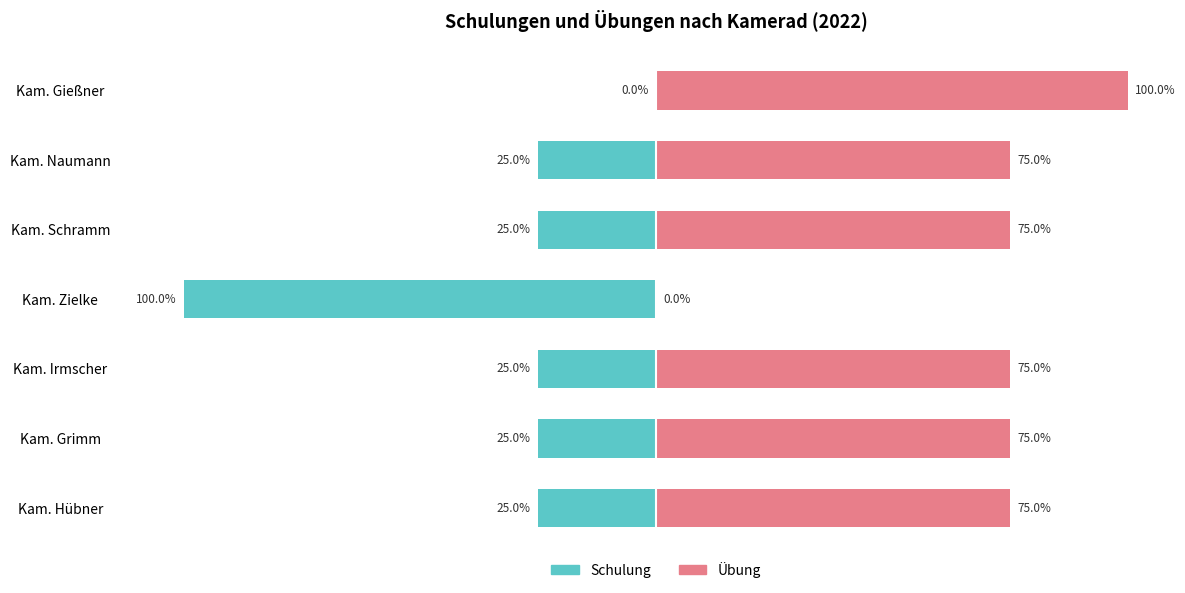

Between Kam. Schramm and Kam. Grimm, which is larger?

Kam. Schramm